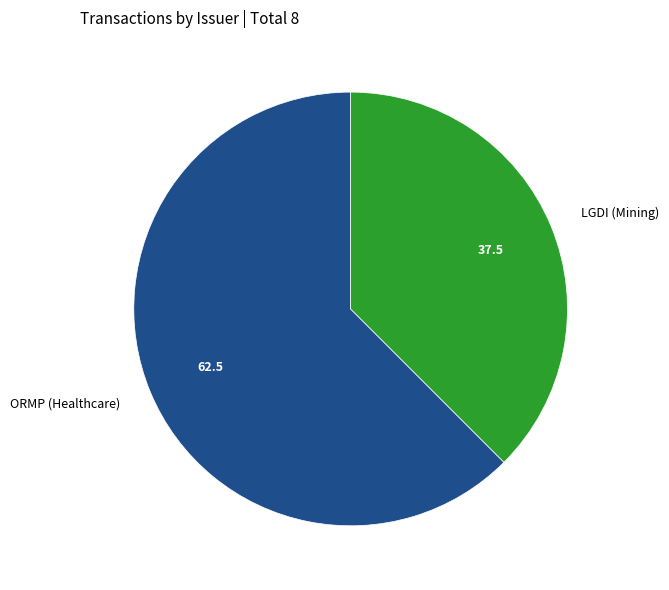

Rank the categories by value from lowest to highest.

LGDI (Mining), ORMP (Healthcare)